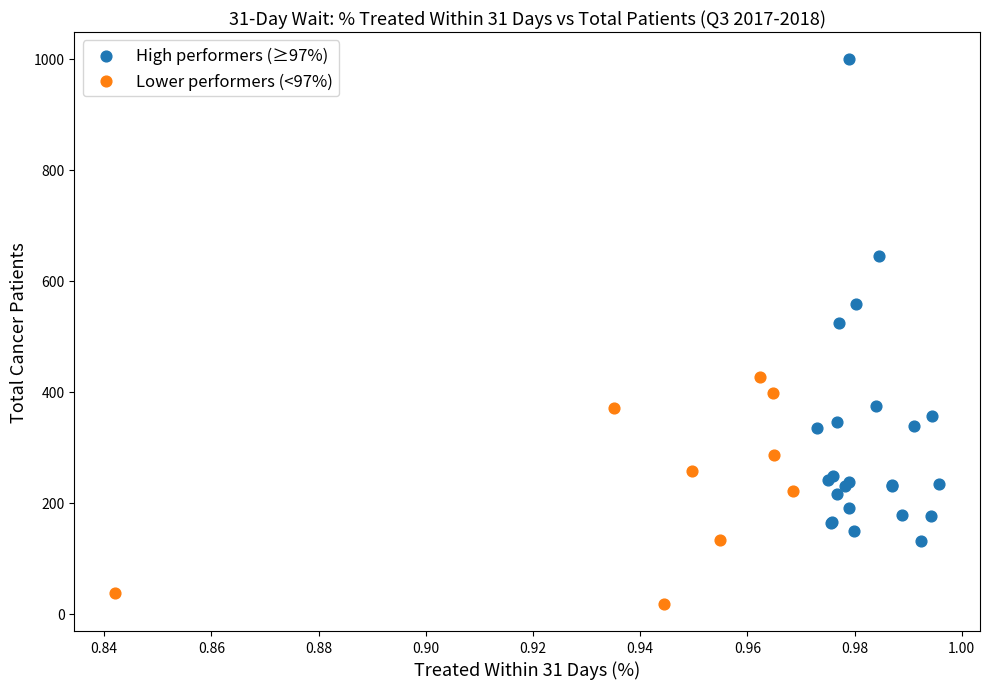

Which series has the largest Y range (max minus min)?

High performers (≥97%)